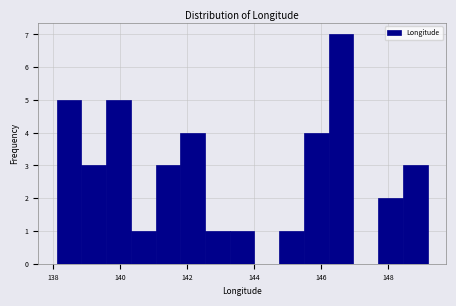

Around what value on the x-axis is the tallest bar? Give the approximate position of its centre, as read against the axis.

146.6